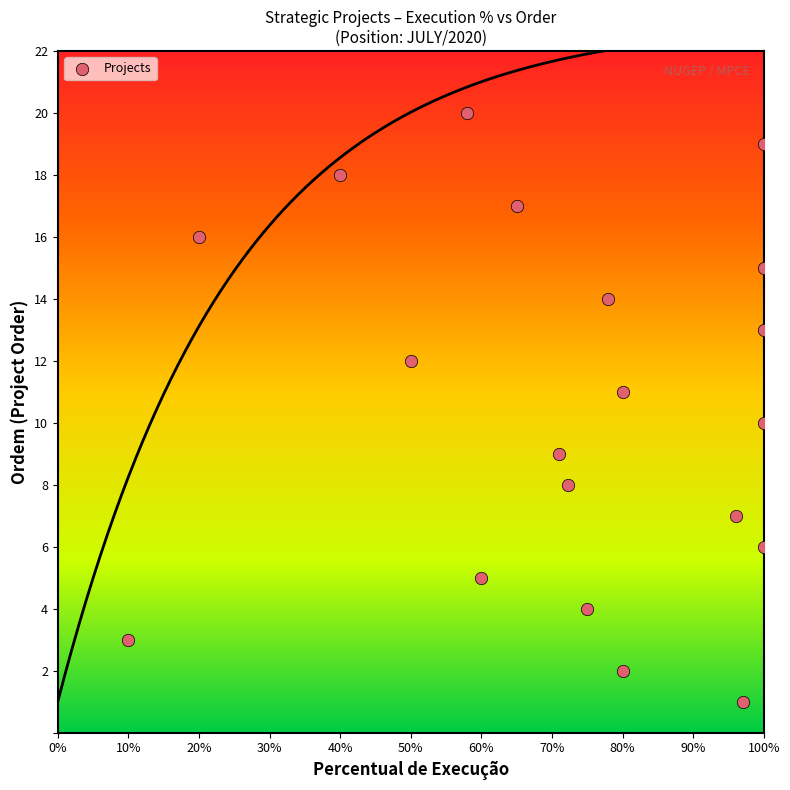

What is the range of Y values (max minus min)?

19